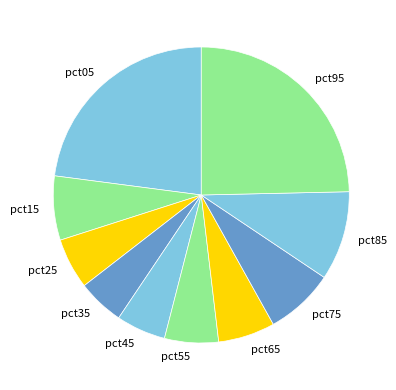

Is the sum of pct15 and pct25 greater than half?

No